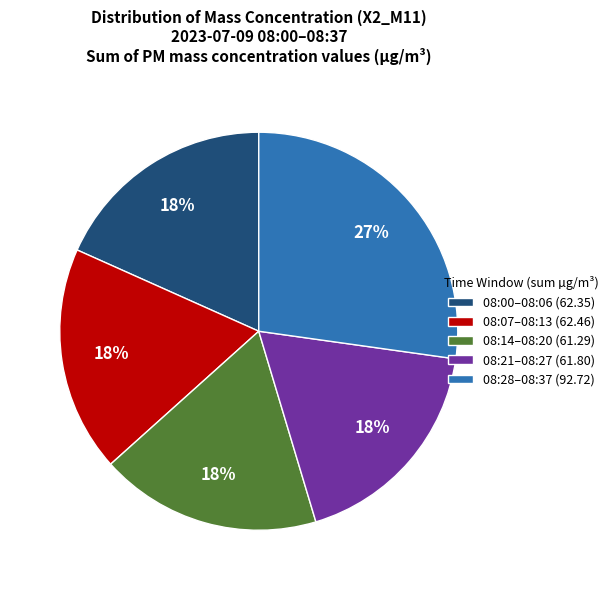

Does 08:07–08:13 (62.46) account for over 50% of the chart?

No